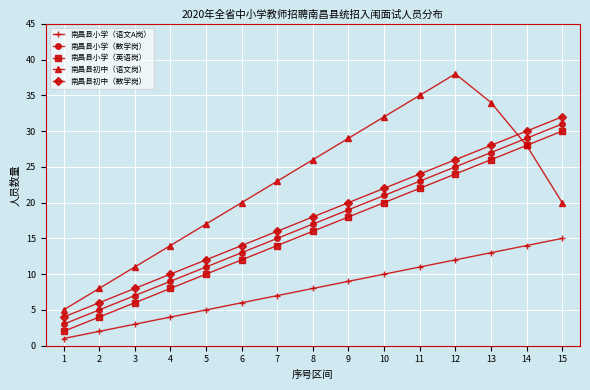

The value of 南昌县初中（数学岗） at 4 is 10. True or false?

True